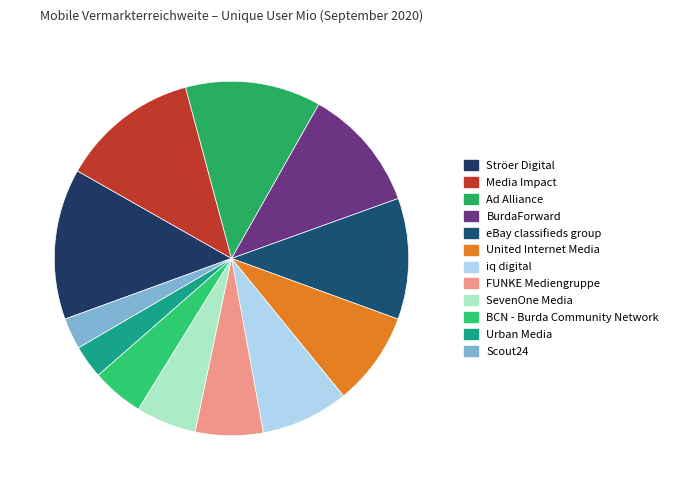

How many segments does this pie chart have?

12